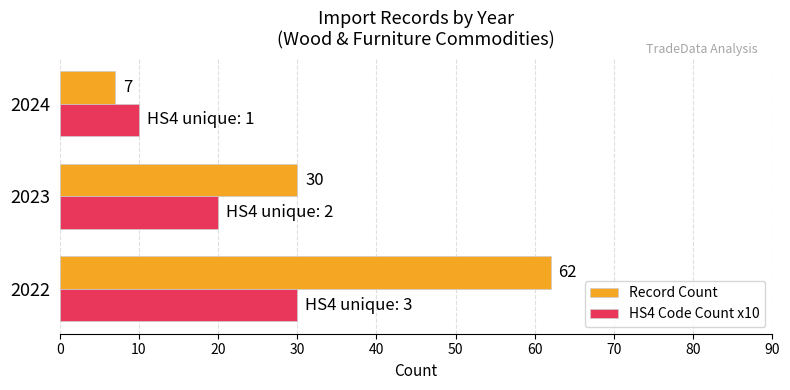

How many data points in Record Count are less than 30?

1